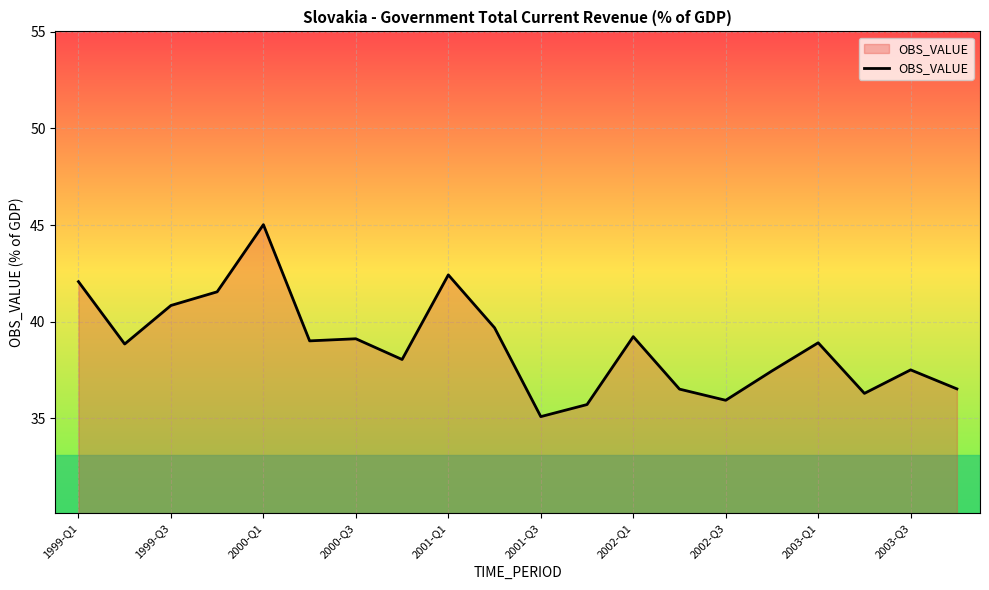

What is the greatest value displayed?

45.0